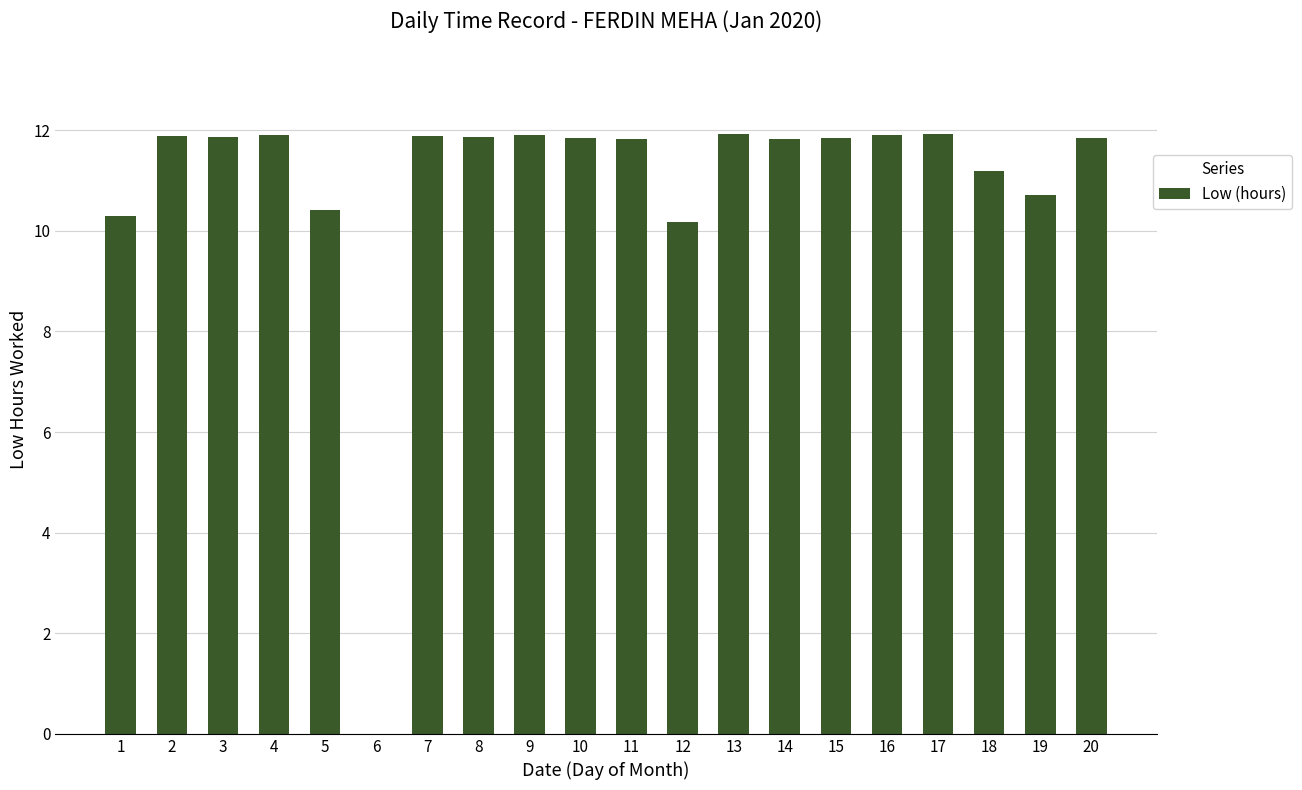

At which label is the value closest to 5?

6